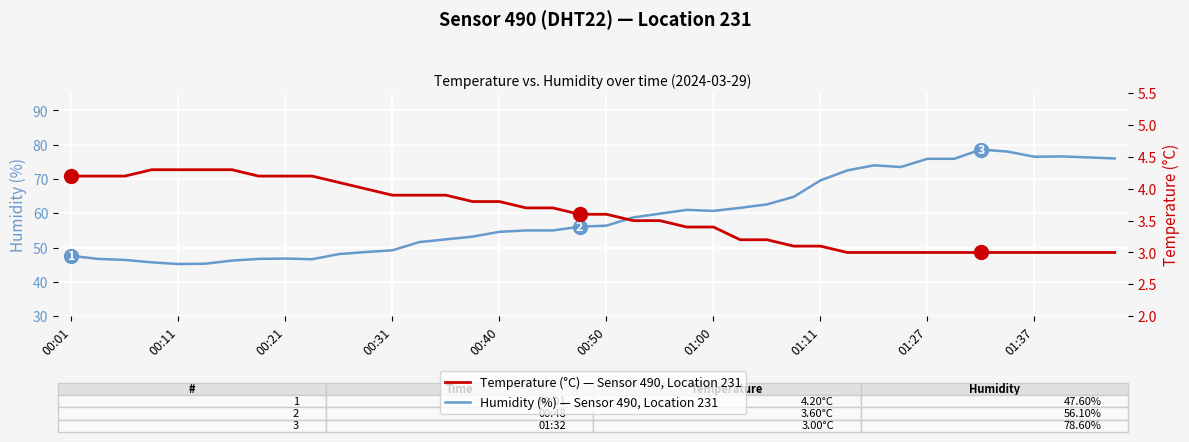

Rank the series by their maximum value, from lowest to highest.

Temperature (°C) — Sensor 490, Location 231, Humidity (%) — Sensor 490, Location 231